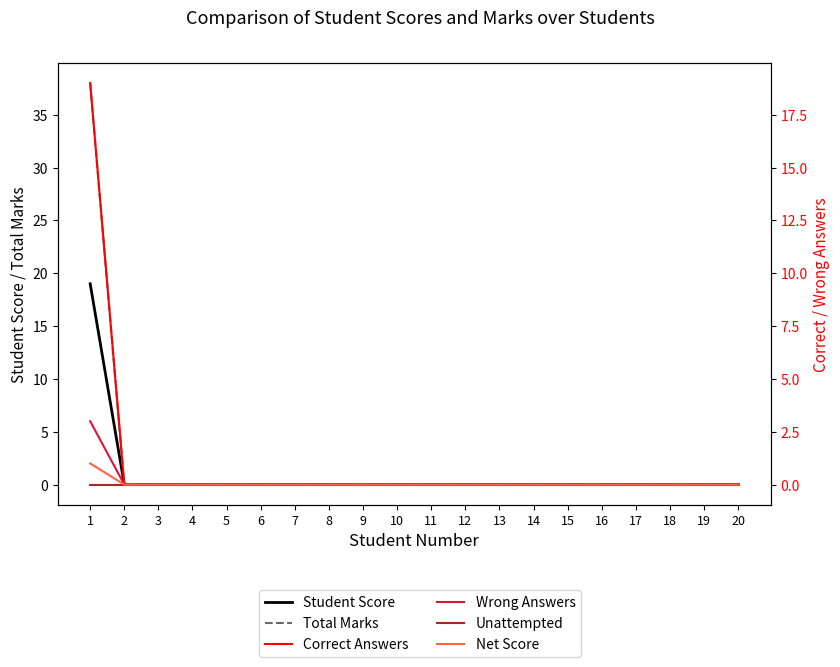

Which category has the highest value in the Unattempted series?

1